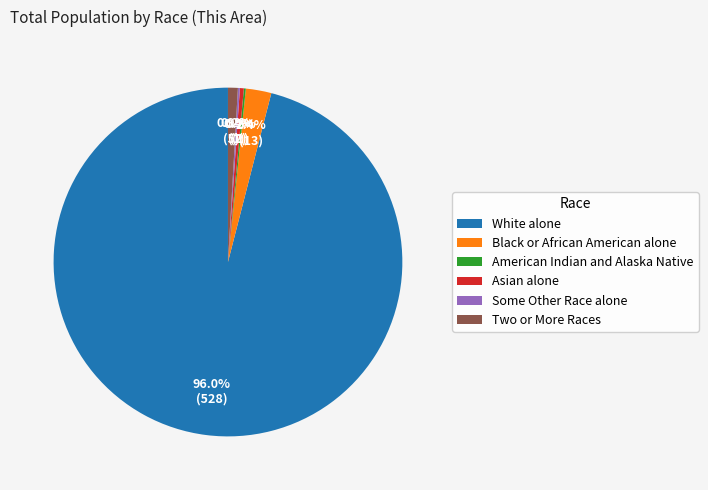

What is the largest slice in the pie chart?

White alone